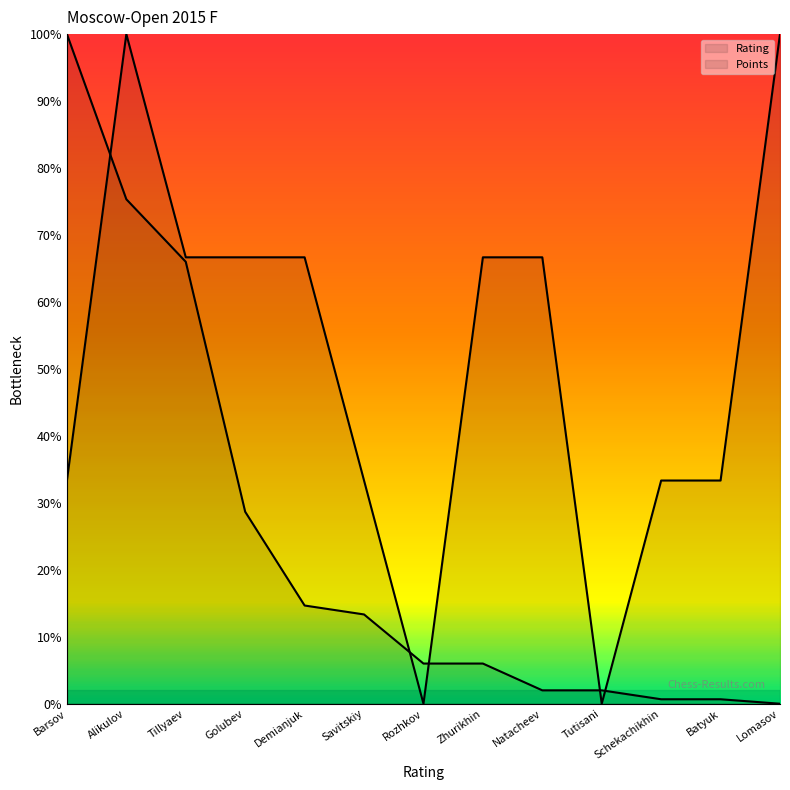

Which category has the lowest value across all series?

Lomasov